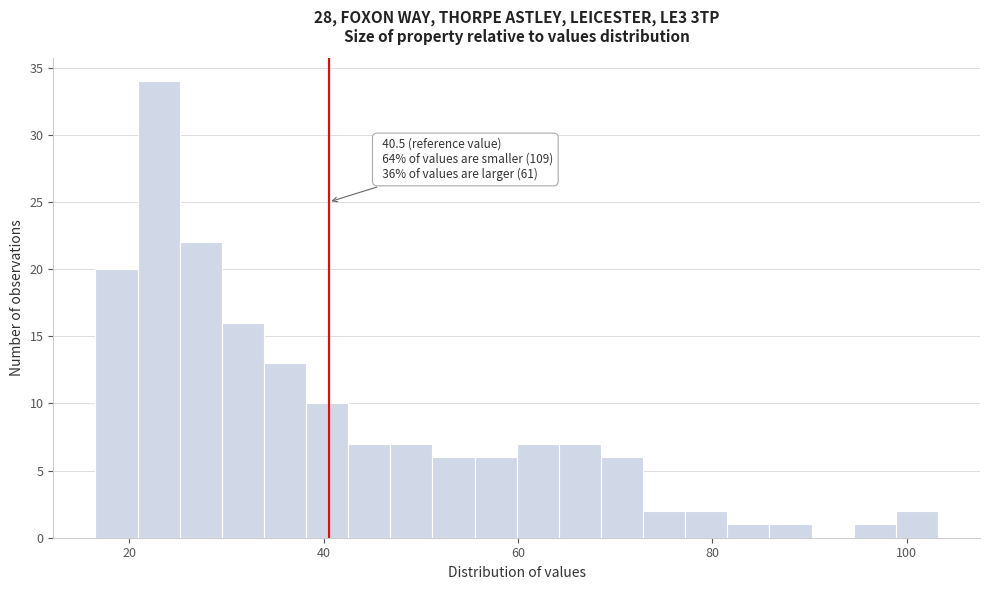

Around what value on the x-axis is the tallest bar? Give the approximate position of its centre, as read against the axis.

24